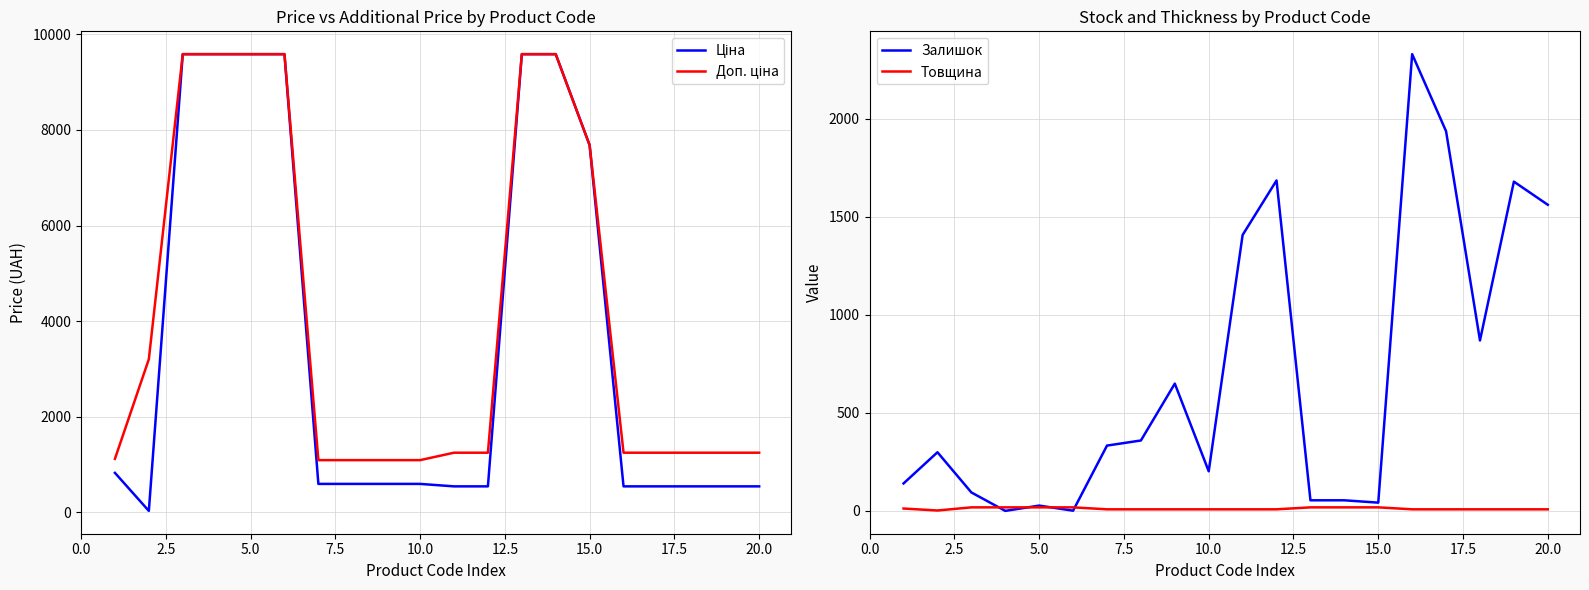

What is the difference between the second highest and minimum values in the Доп. ціна series?

8491.7